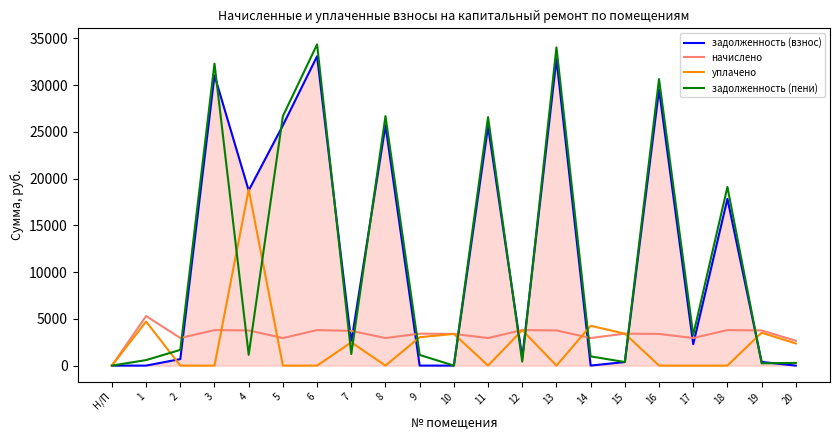

List the series in order of their peak value, highest first.

задолженность (пени), задолженность (взнос), уплачено, начислено